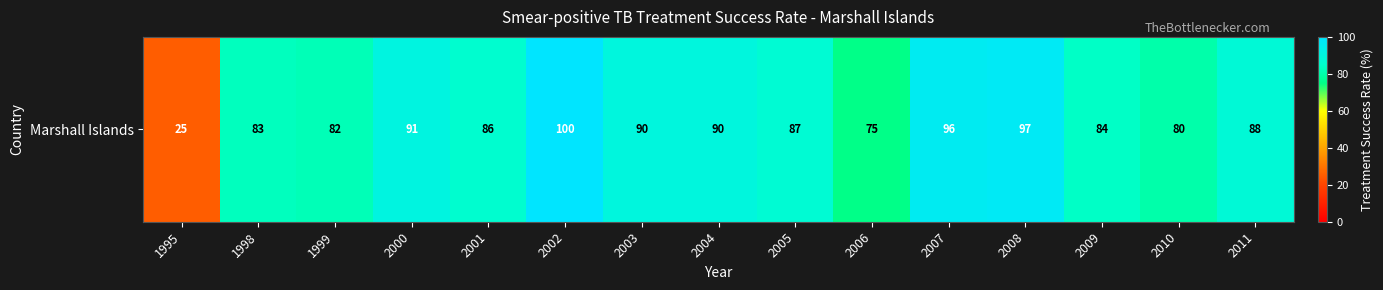

Reading right to left, extract all data points from this chart.

2011=88	2010=80	2009=84	2008=97	2007=96	2006=75	2005=87	2004=90	2003=90	2002=100	2001=86	2000=91	1999=82	1998=83	1995=25